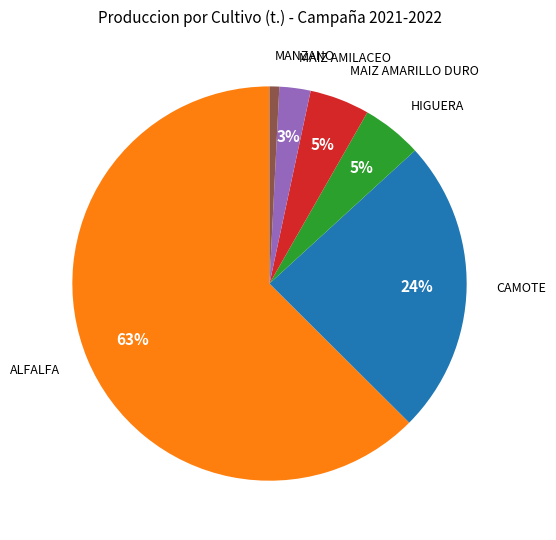

Which category accounts for the majority?

ALFALFA